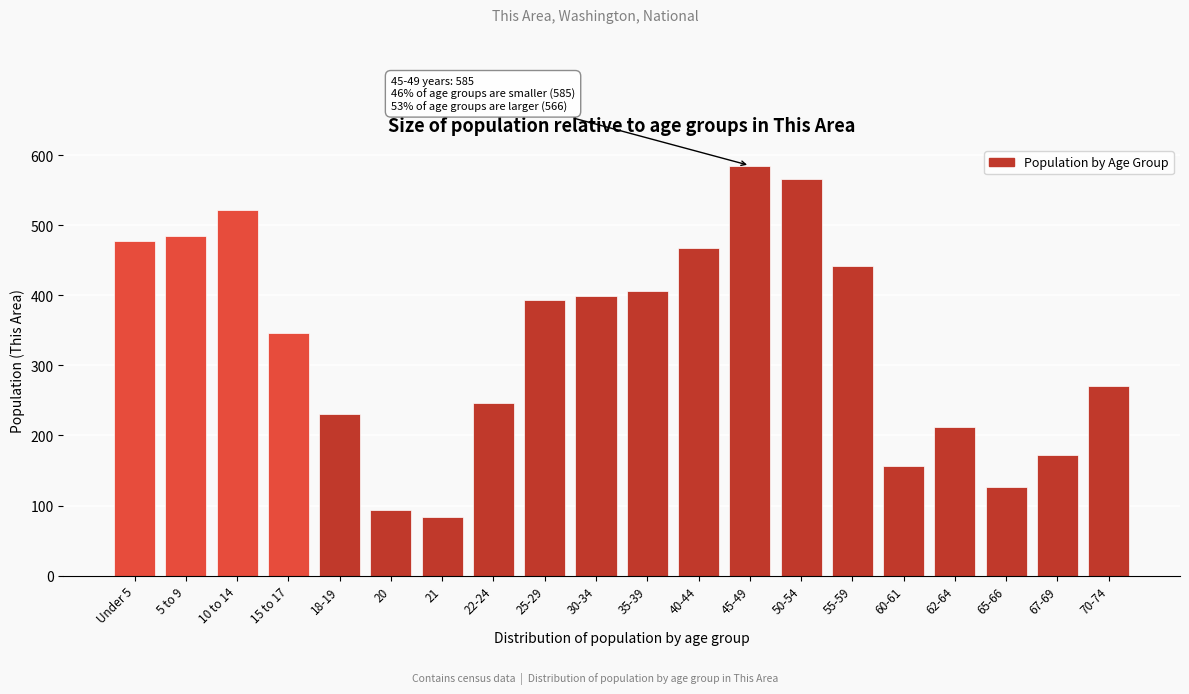

Reading left to right, extract all data points from this chart.

Under 5=477	5 to 9=484	10 to 14=521	15 to 17=346	18-19=231	20=93	21=83	22-24=246	25-29=393	30-34=399	35-39=406	40-44=467	45-49=585	50-54=566	55-59=441	60-61=157	62-64=212	65-66=126	67-69=172	70-74=271